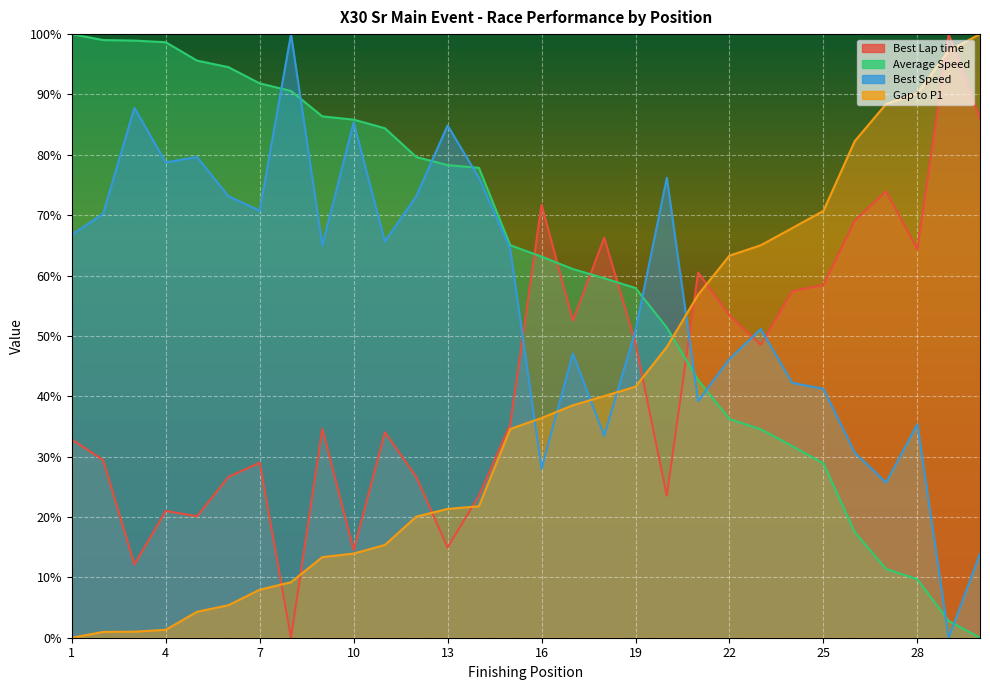

Reading left to right, what are all the values shown in this chart?

Best Lap time: 32.8	29.4	12.1	21.0	20.1	26.6	29.0	0.0	34.6	14.5	34.0	26.6	14.9	23.5	35.4	71.7	52.5	66.3	48.8	23.5	60.5	53.4	48.5	57.4	58.4	69.1	74.0	64.3	100.0	85.9
Average Speed: 100.0	99.0	98.9	98.7	95.6	94.5	91.8	90.6	86.4	85.8	84.4	79.6	78.3	77.8	65.0	63.1	61.1	59.6	57.9	51.4	42.7	36.2	34.5	31.7	28.9	17.5	11.4	9.7	2.8	0.0
Best Speed: 66.8	70.2	87.8	78.8	79.6	73.2	70.7	100.0	65.0	85.4	65.6	73.2	84.9	76.2	64.4	28.0	47.1	33.5	50.9	76.2	39.2	46.2	51.1	42.2	41.2	30.7	25.7	35.4	0.0	13.9
Gap to P1: 0.0	1.0	1.0	1.3	4.3	5.4	8.0	9.2	13.4	13.9	15.4	20.1	21.3	21.8	34.6	36.4	38.5	40.0	41.6	48.2	56.8	63.3	65.0	67.8	70.7	82.3	88.4	90.2	97.3	100.0